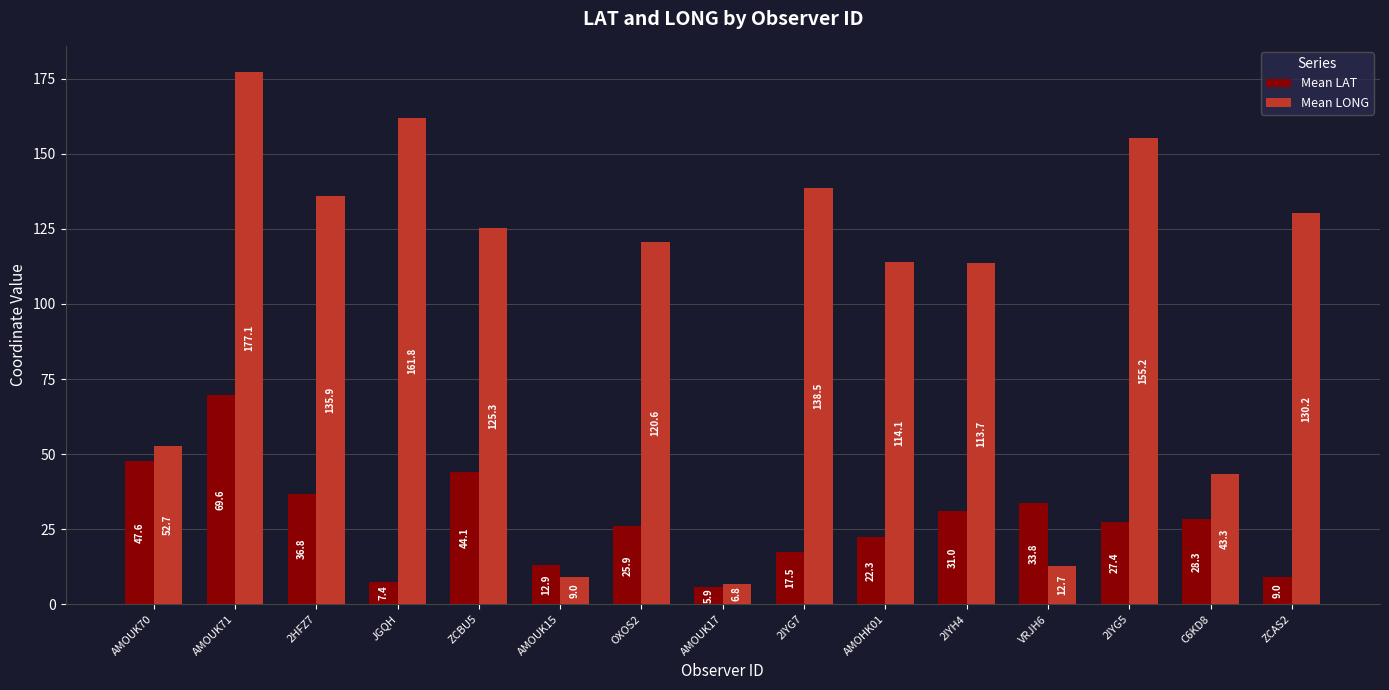

Where is Mean LONG nearest to the value 91?

2IYH4